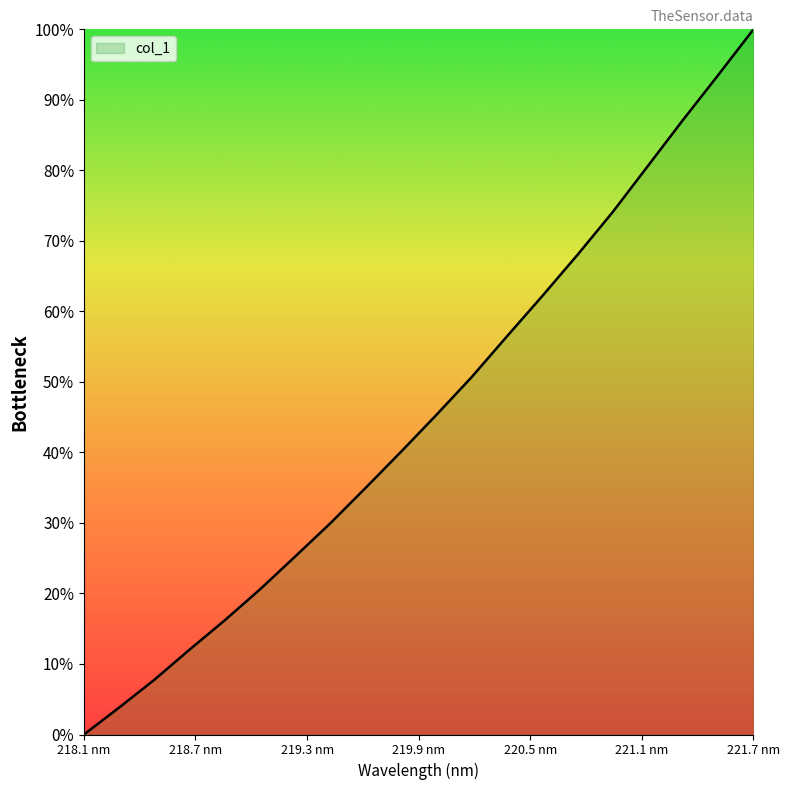

What is the greatest value displayed?

100.0